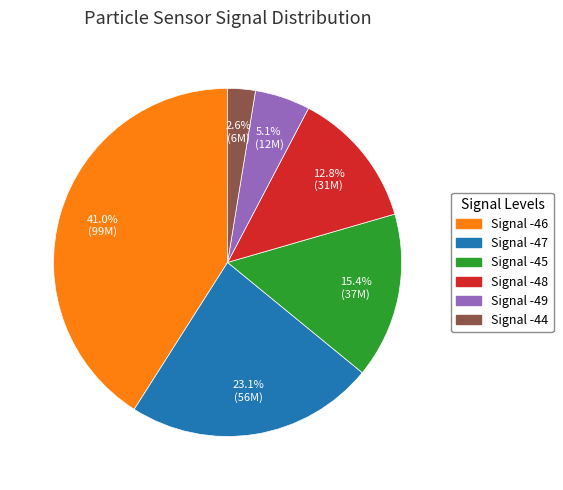

Is the sum of Signal -46 and Signal -44 greater than half?

No